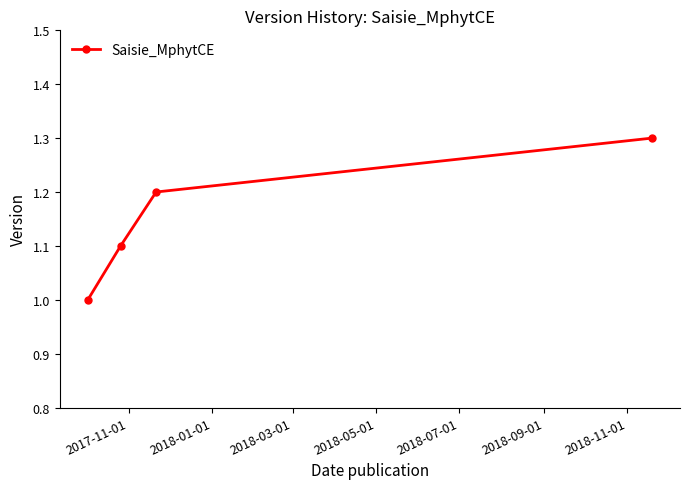

What is the difference between the maximum and second lowest values?

0.2